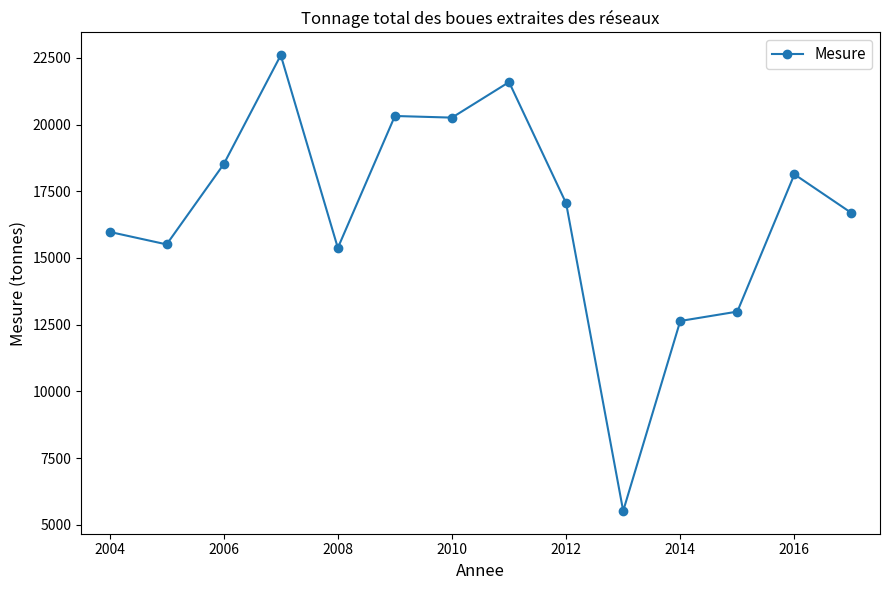

What is the greatest value displayed?

22597.0